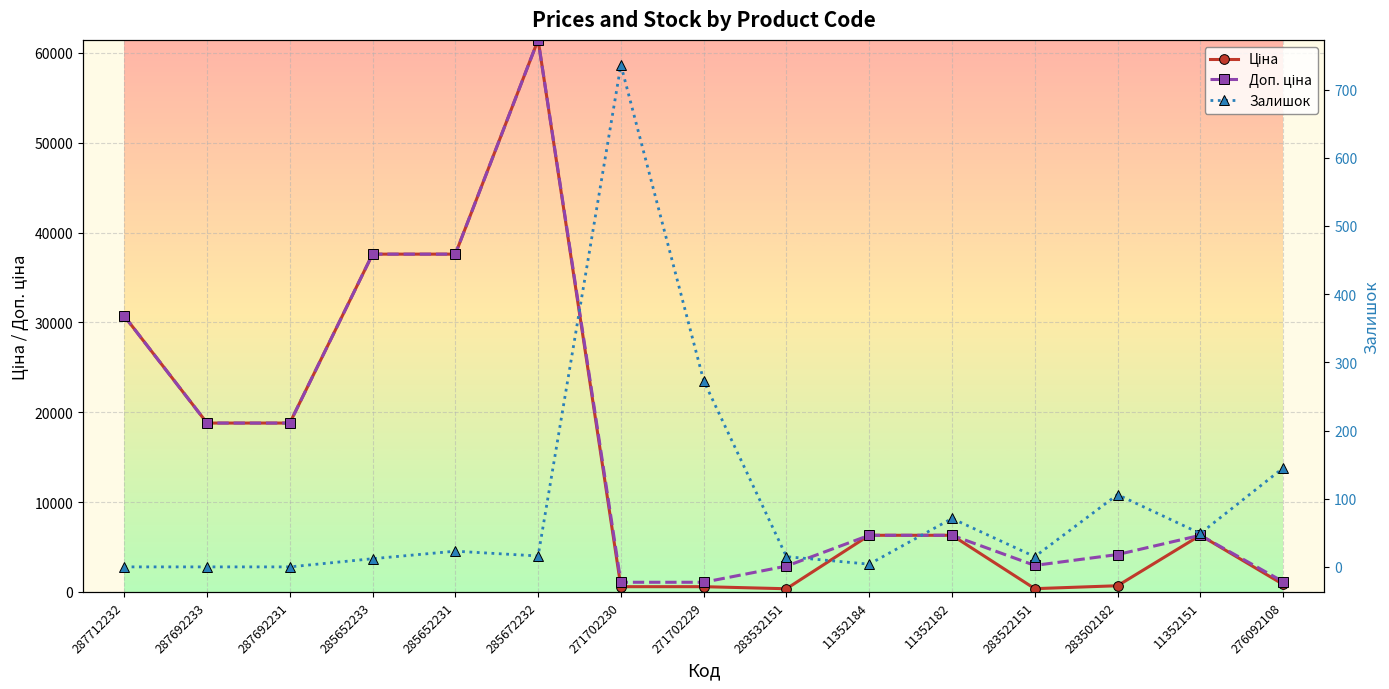

Where does the Ціна series first go above 6308?

287712232